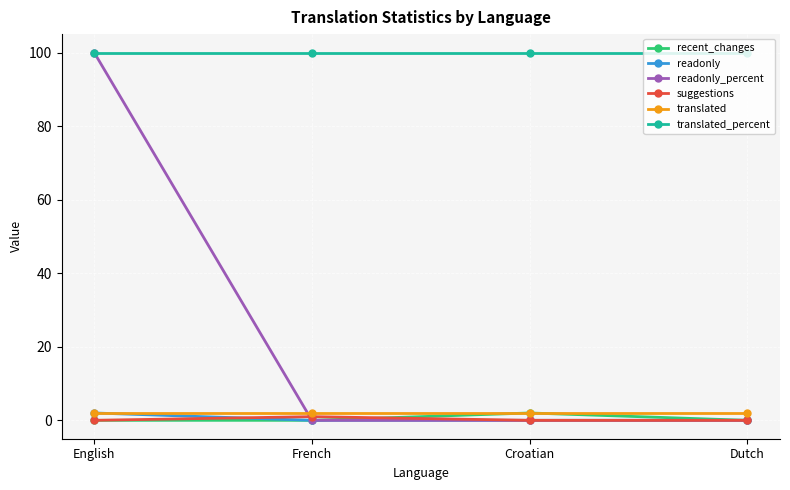

Count the number of data series in this chart.

6